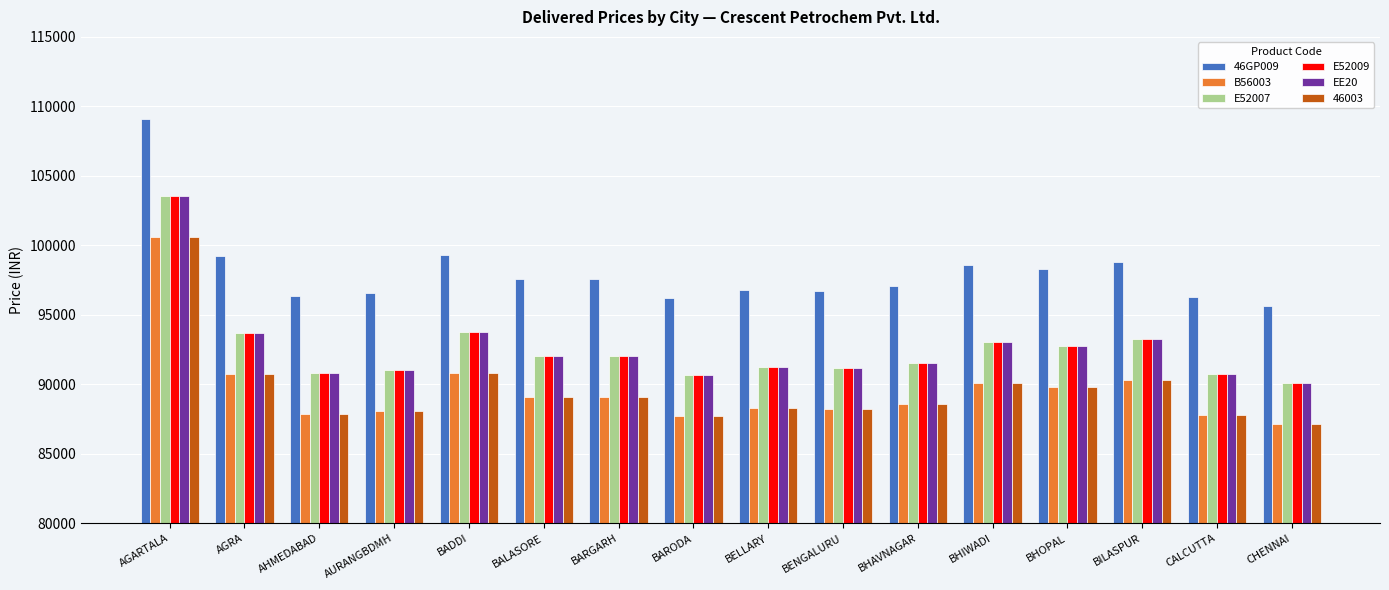

What is the sum of the EE20 values at BHIWADI and BARGARH?

185053